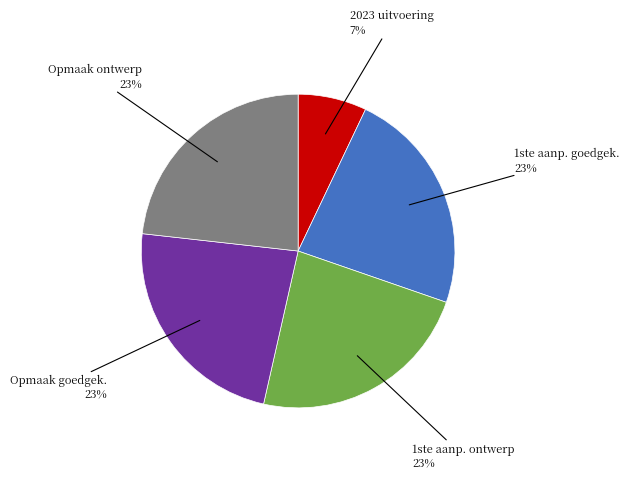

What percentage is the Opmaak ontwerp slice, to the nearest percent?

23%